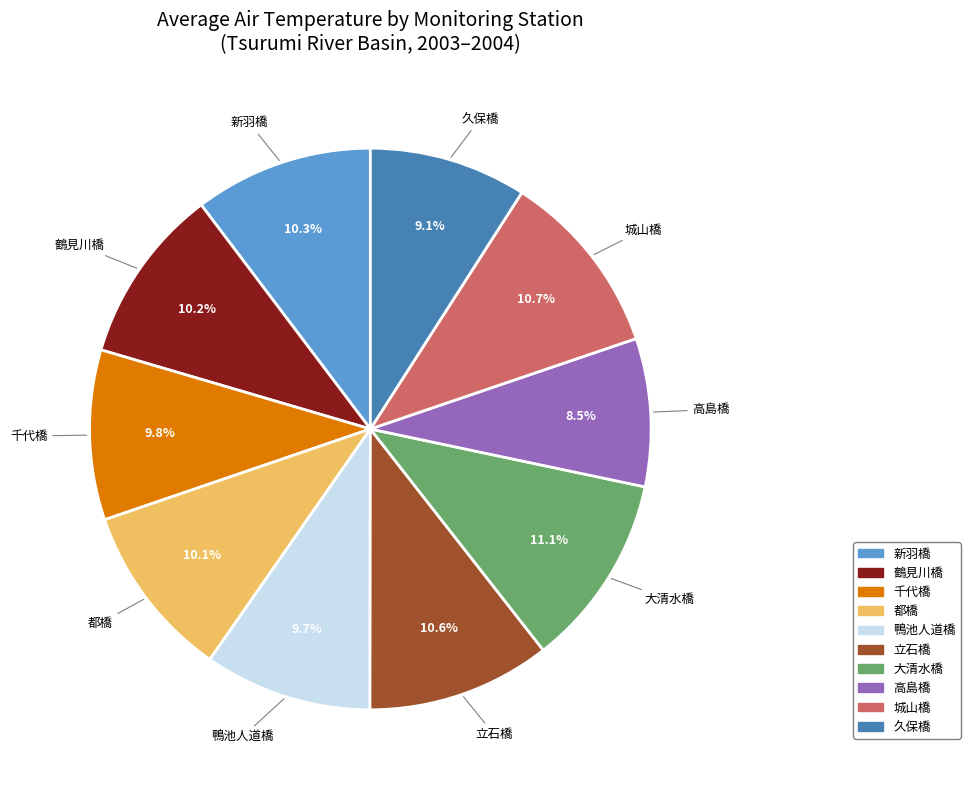

Which slice is the smallest?

高島橋